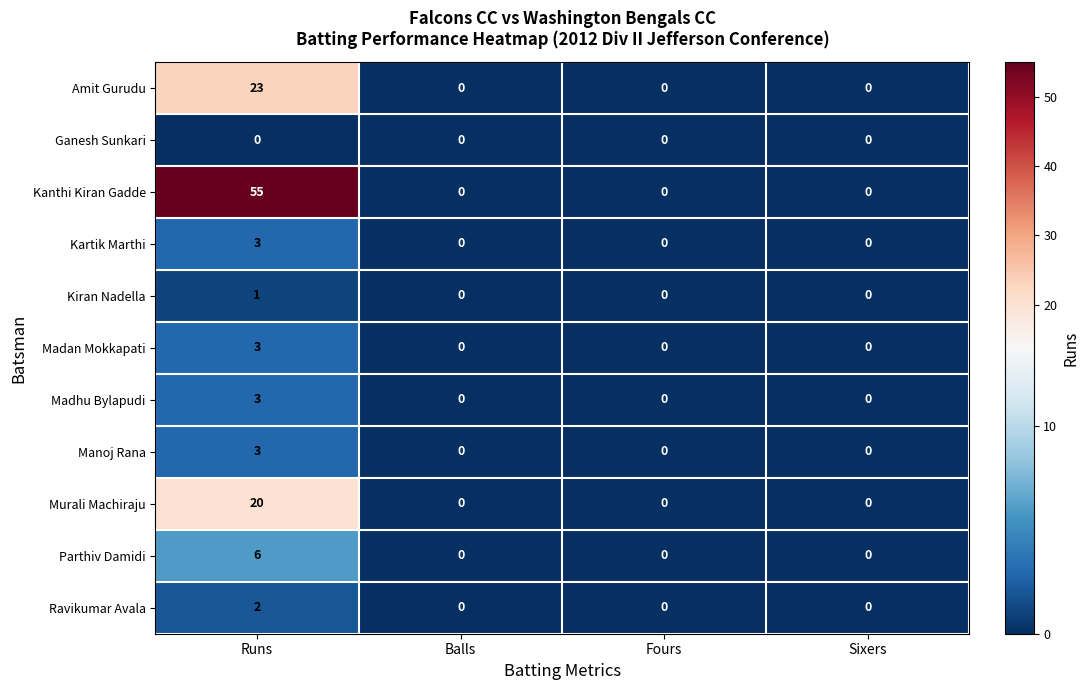

The value of Amit Gurudu at Sixers is 15. True or false?

False